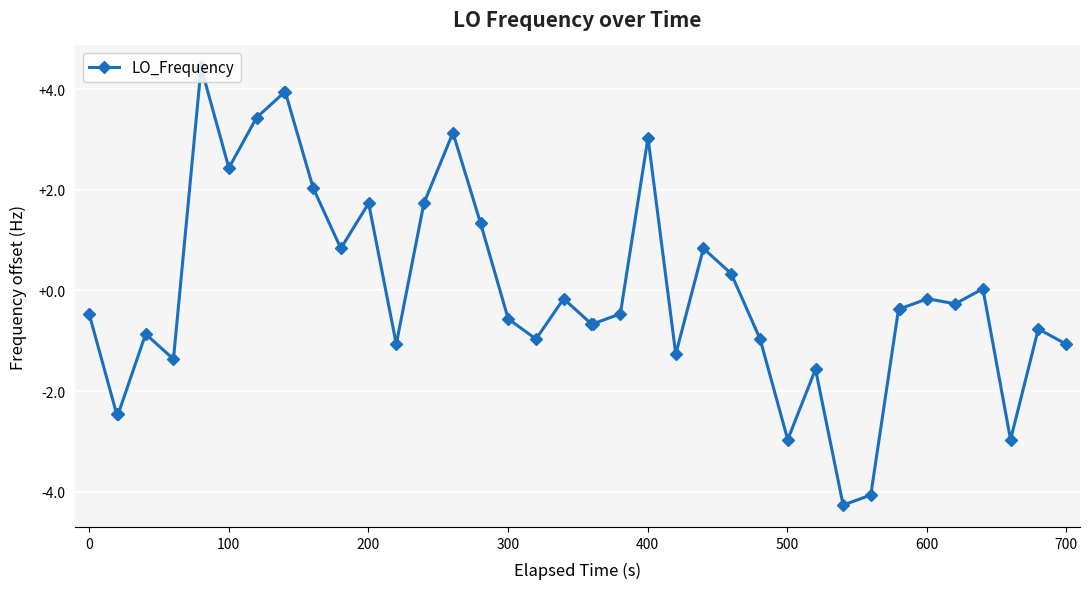

How many distinct data groups are displayed?

1